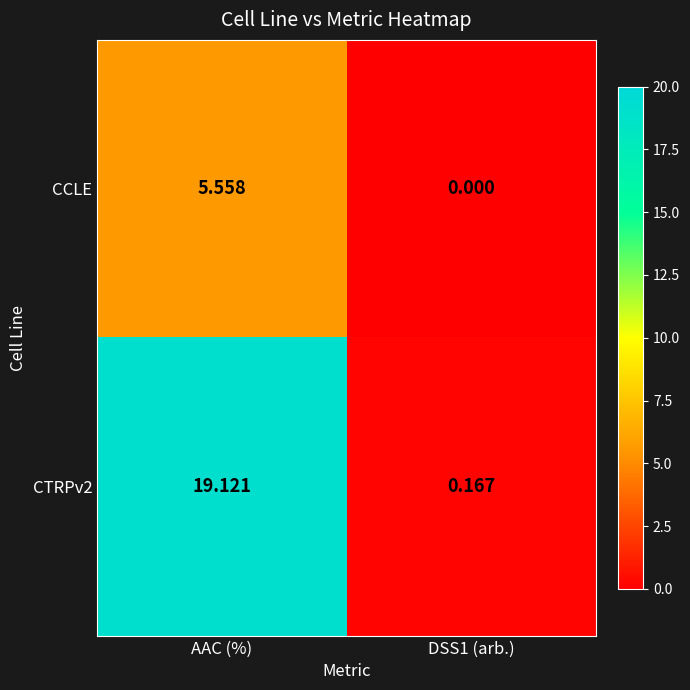

Which series has the largest range (max minus min)?

CTRPv2